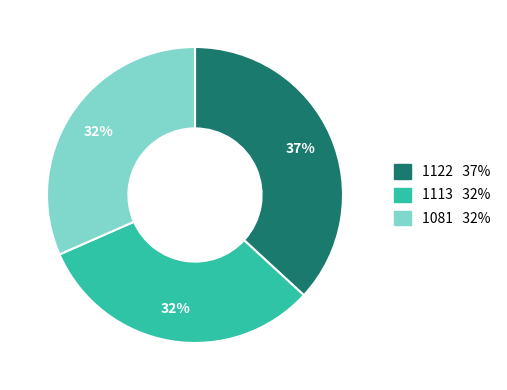

Does 1081 represent more than half of the total?

No